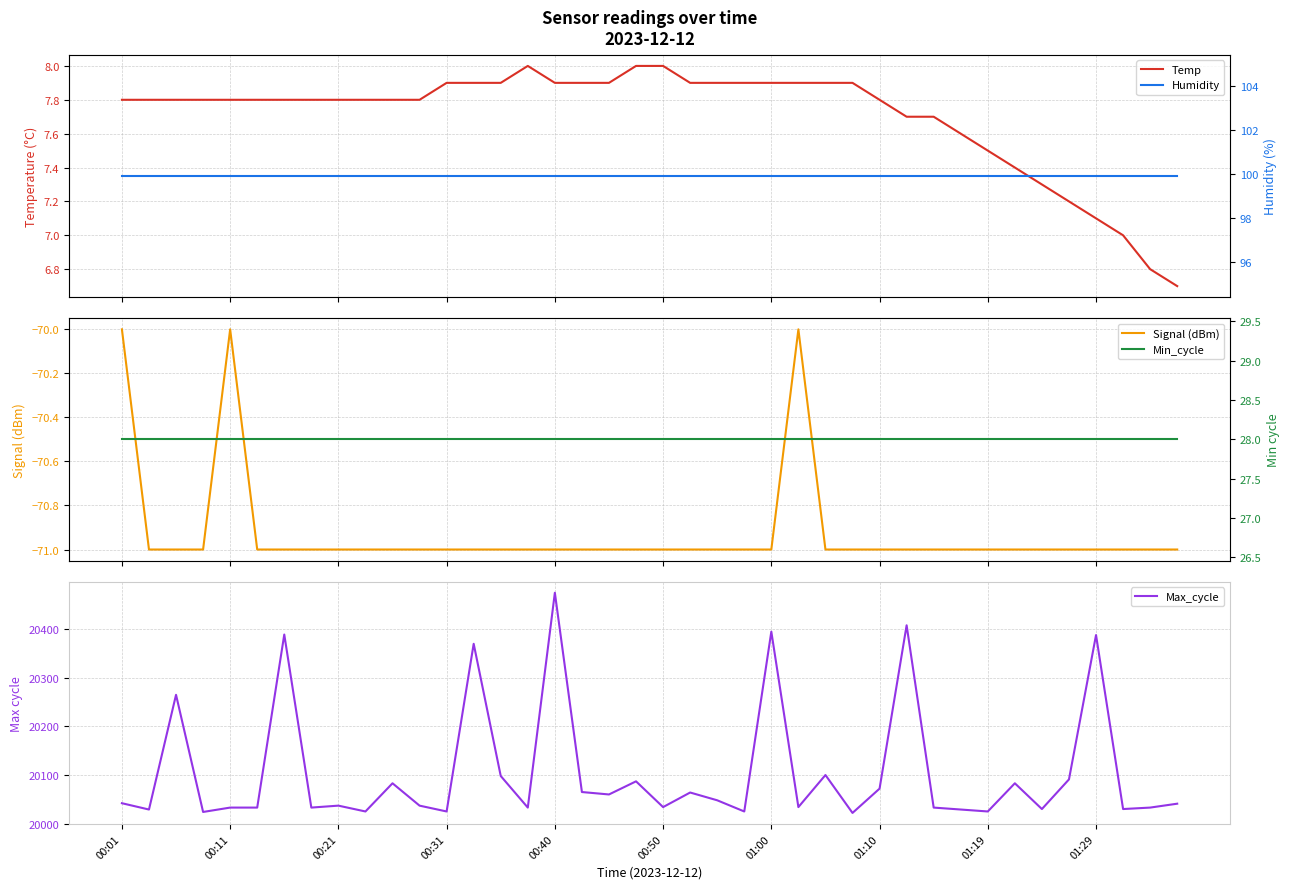

How many series are shown in this chart?

5